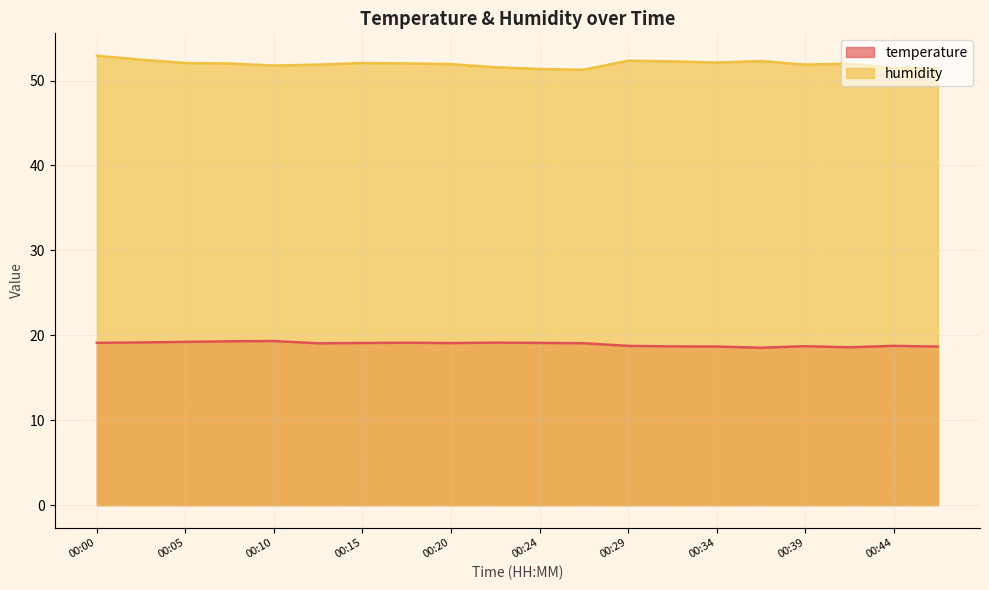

Reading right to left, what are all the values shown in this chart?

temperature: 18.7	18.8	18.6	18.7	18.5	18.7	18.7	18.8	19.1	19.1	19.1	19.1	19.1	19.1	19.1	19.3	19.3	19.2	19.1	19.1
humidity: 51.4	51.5	52.0	51.9	52.3	52.1	52.2	52.3	51.3	51.4	51.6	51.9	52.0	52.1	51.9	51.8	52.0	52.1	52.5	52.9